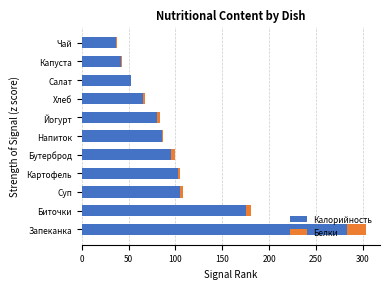

The Калорийность series shows 86.0 at Напиток. True or false?

True